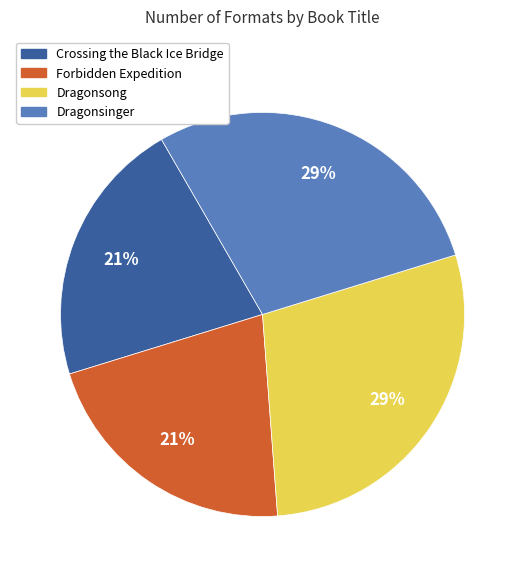

How many segments does this pie chart have?

4